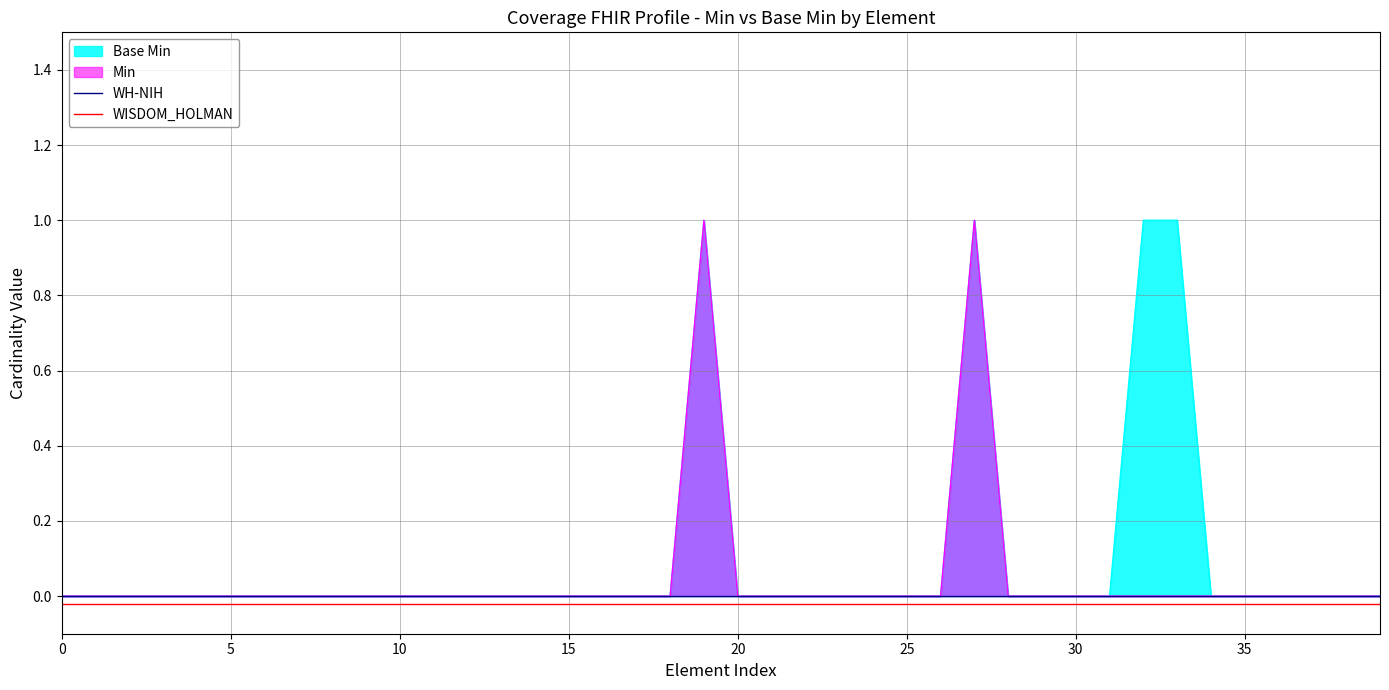

What is the label of the 24th point from the right?

16